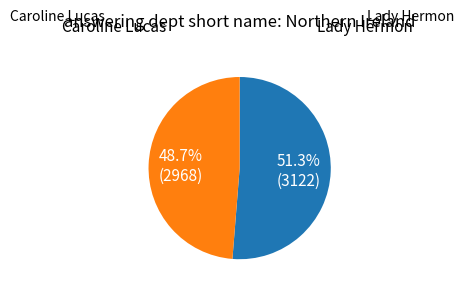

Is there any slice that represents more than half of the pie?

Yes